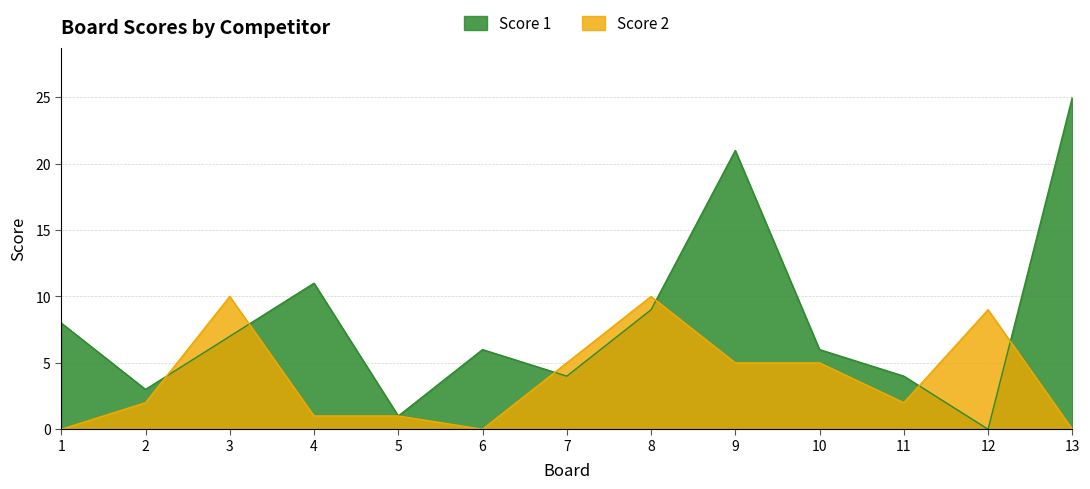

What is the total value across all series at 4?

12